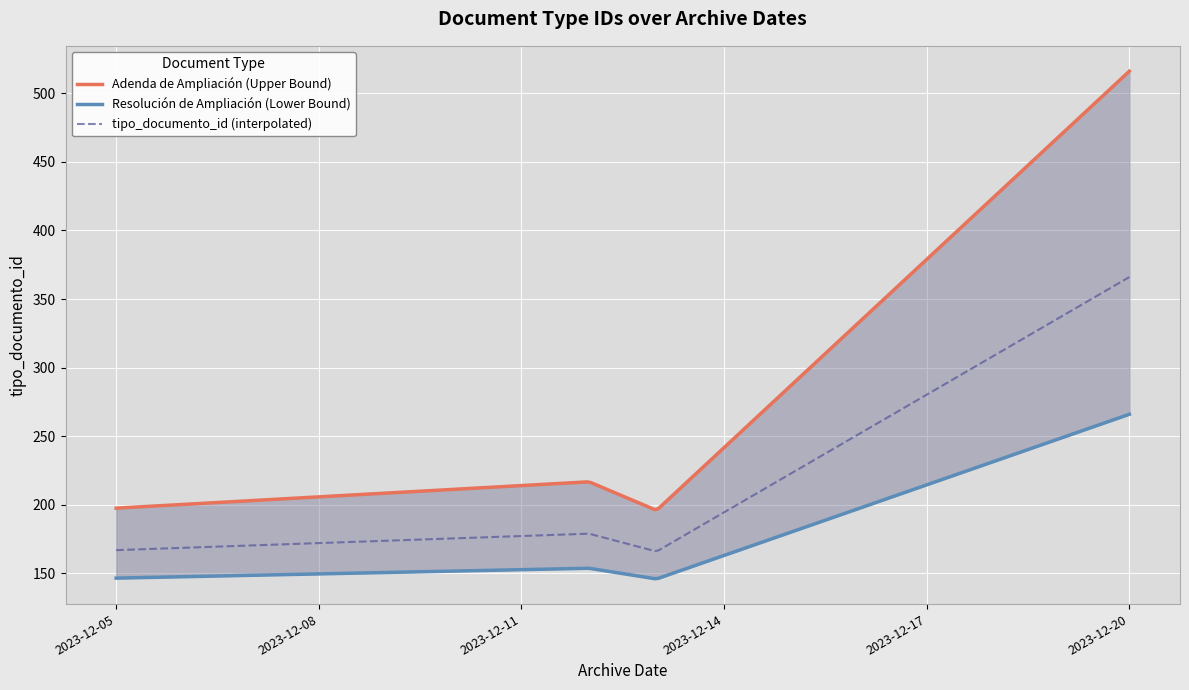

Does the chart display data point markers on the line(s)?

No